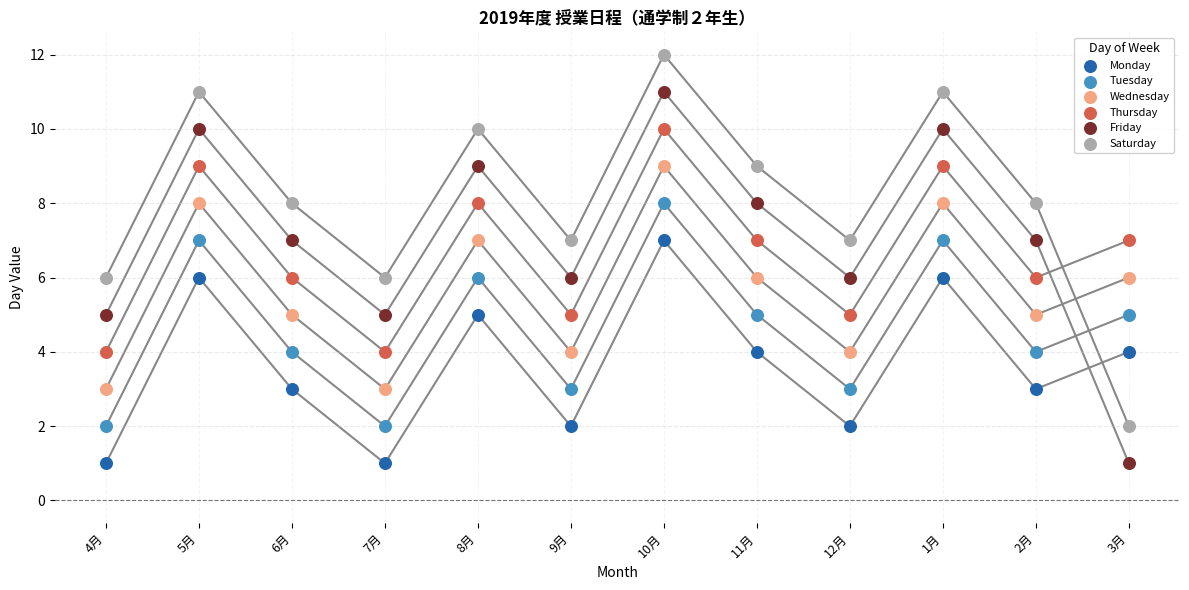

Across all data points, what is the range of Y values (max minus min)?

11